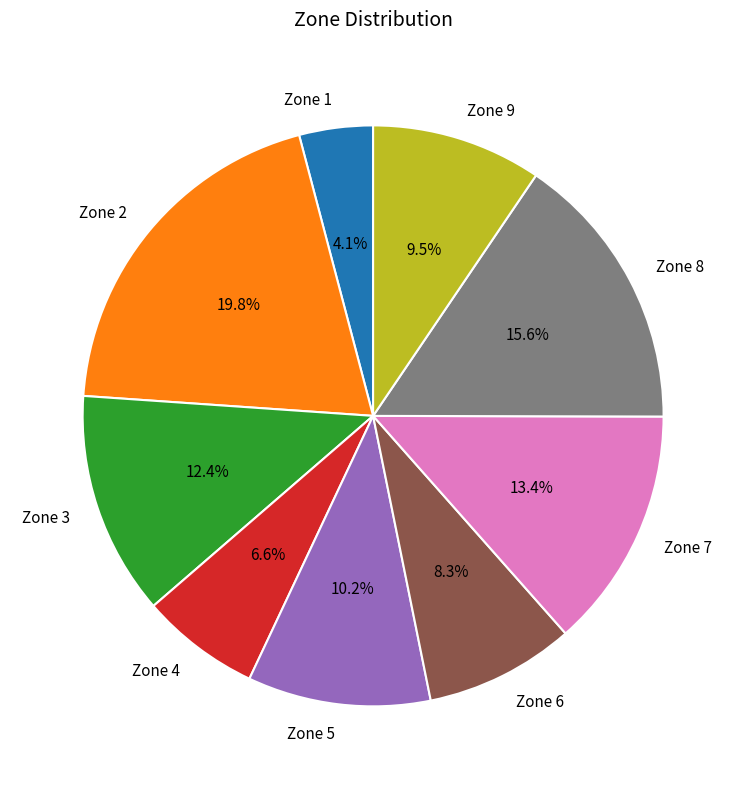

How many segments does this pie chart have?

9